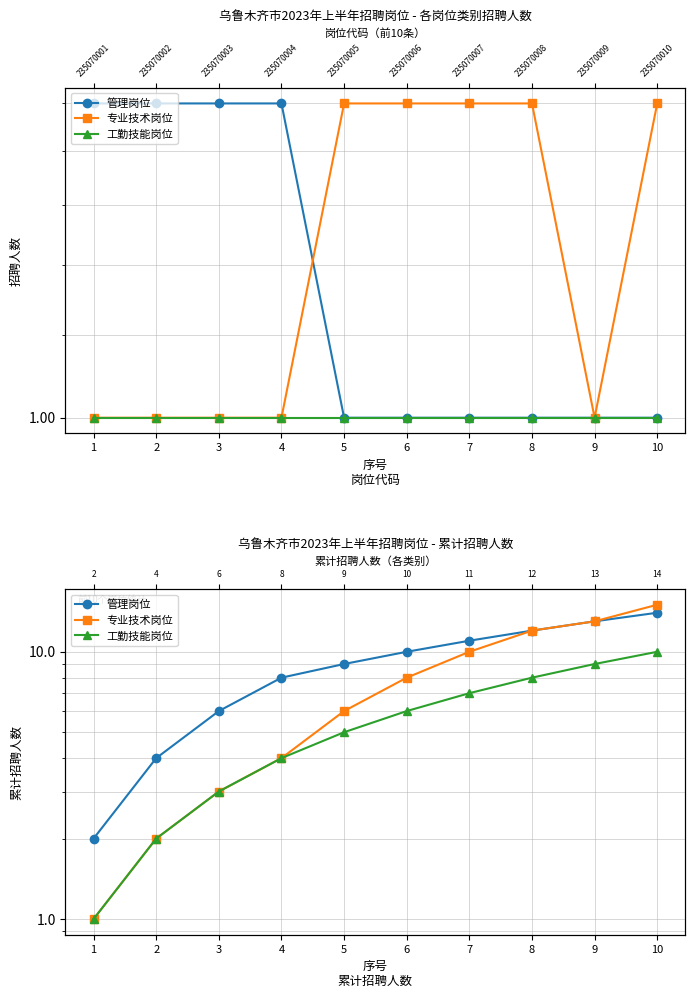

At which category is the sum across all series the highest?

10